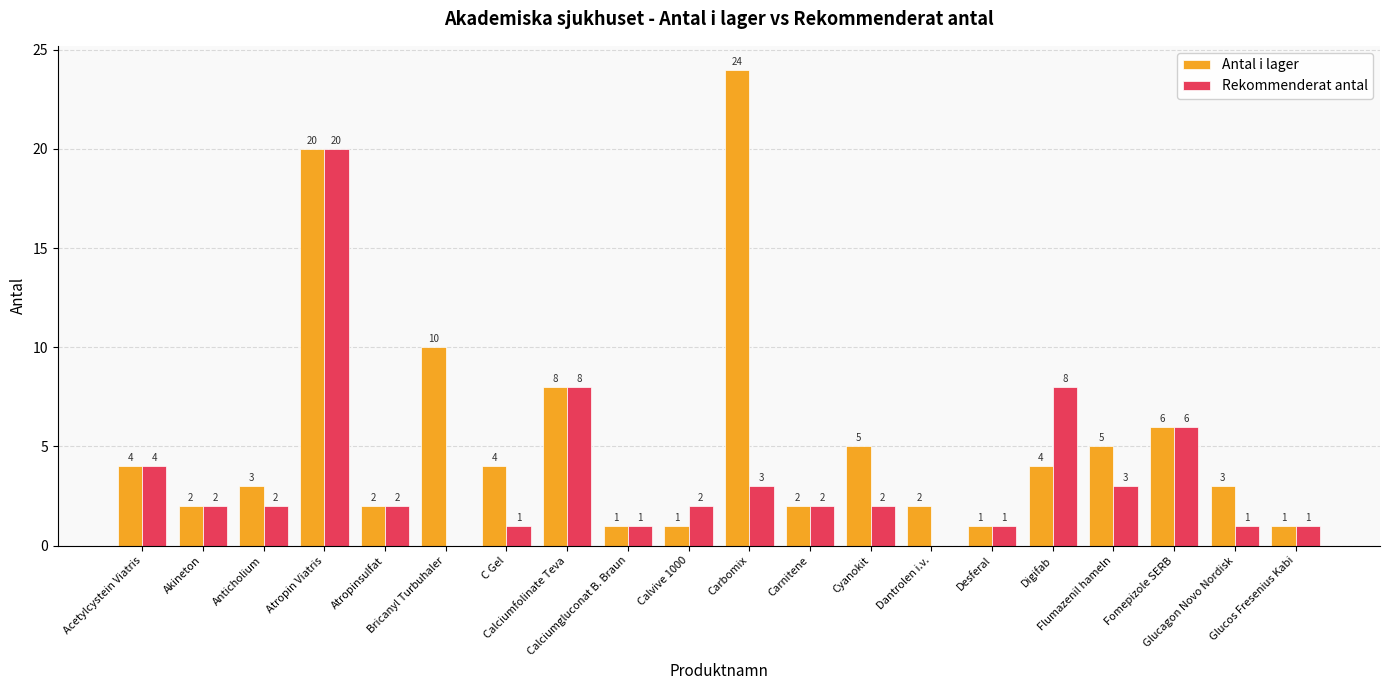

Which series has the largest range (max minus min)?

Antal i lager